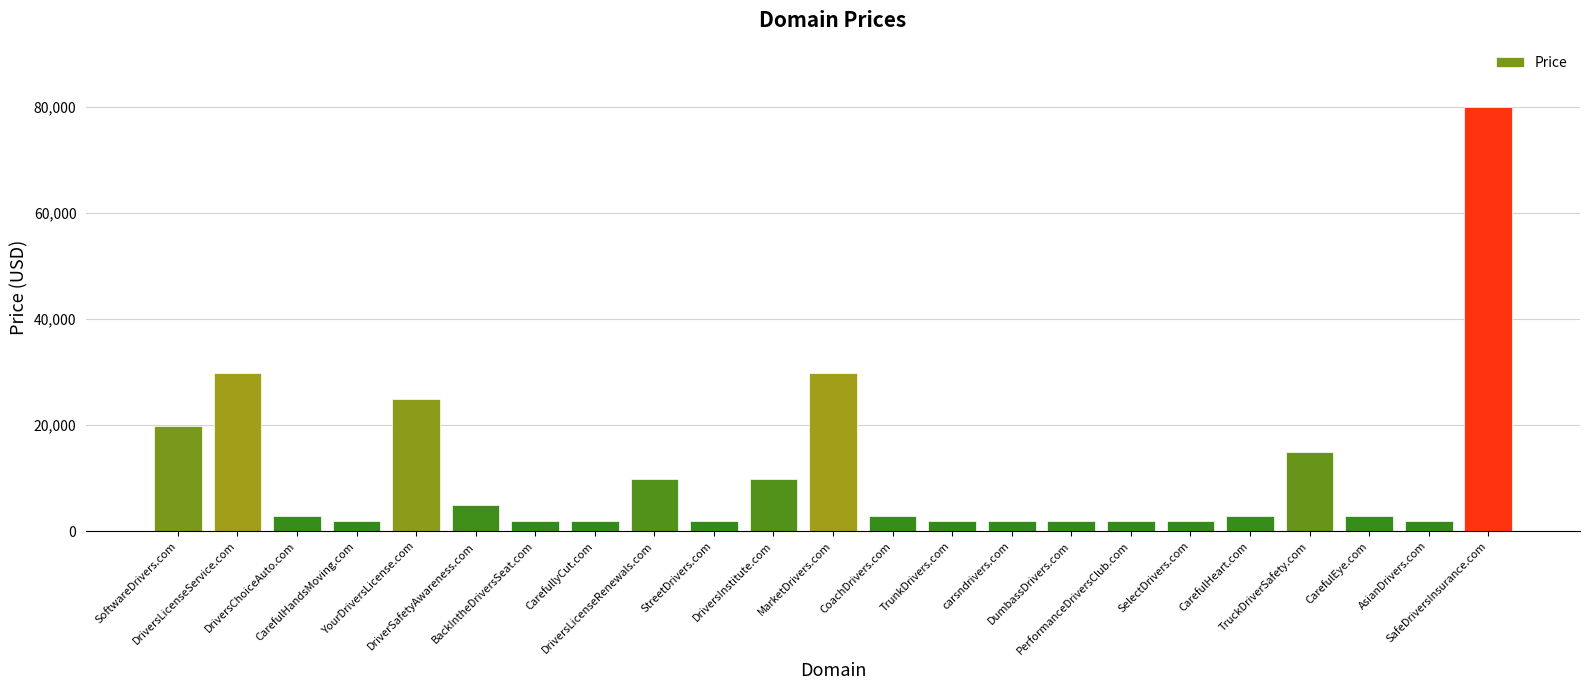

What is the label of the 2nd bar from the right?

AsianDrivers.com